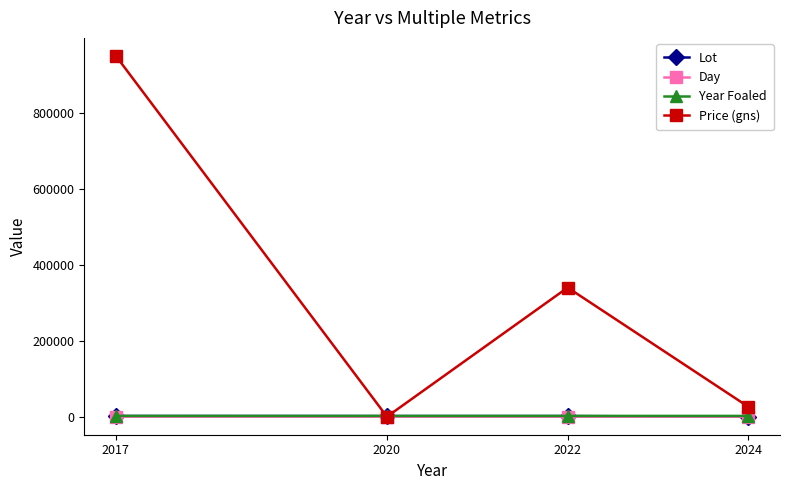

What is the value of the Year Foaled point at the 4th from the left?

2021